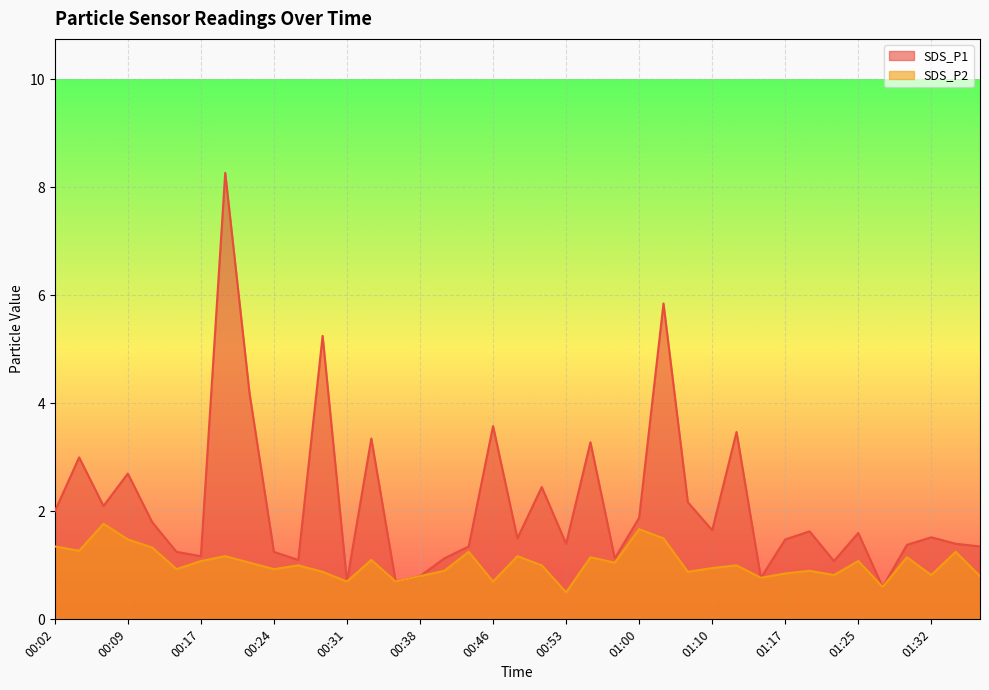

Is it true that SDS_P2 equals 0.9 at 00:53?

False